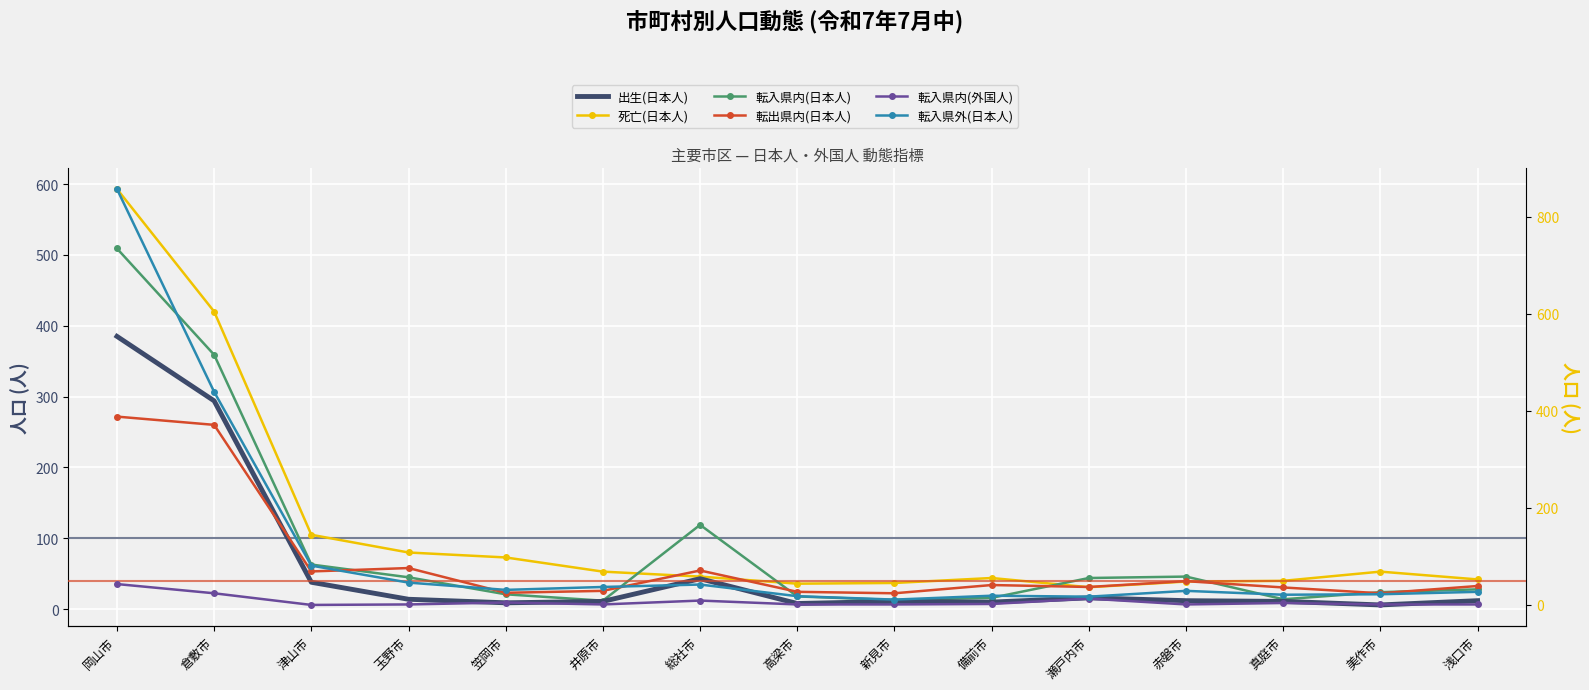

What is the value of the 転入県外(日本人) point at the 13th from the left?

21